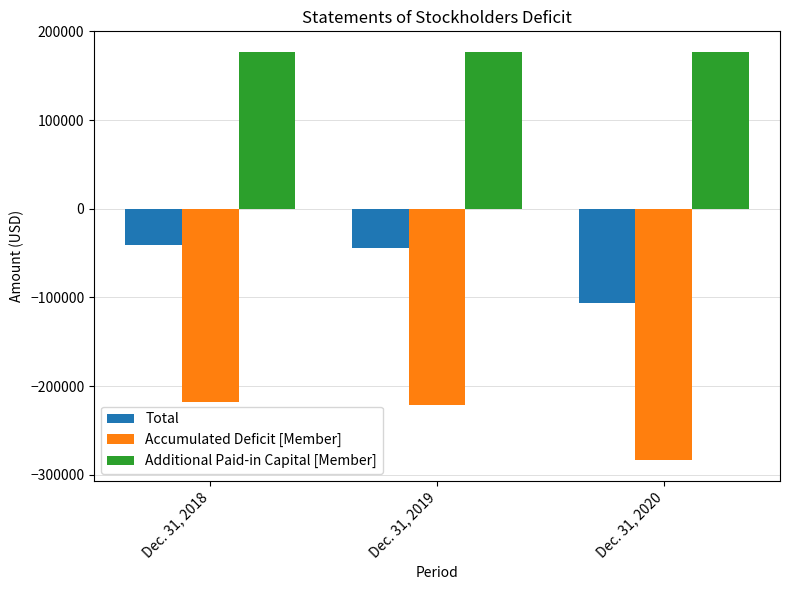

What is the smallest value displayed?

-283917